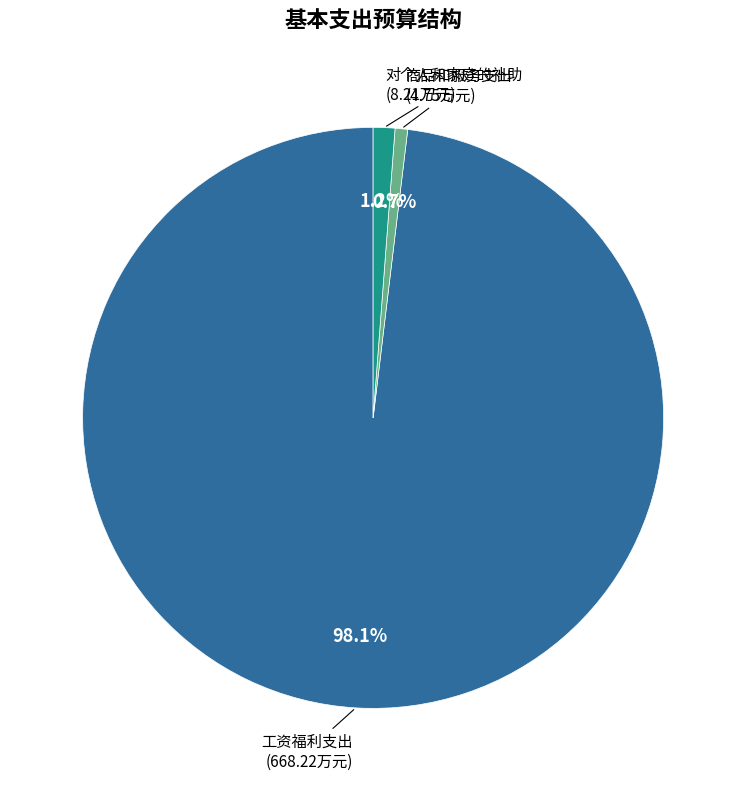

Does any single category account for the majority?

Yes